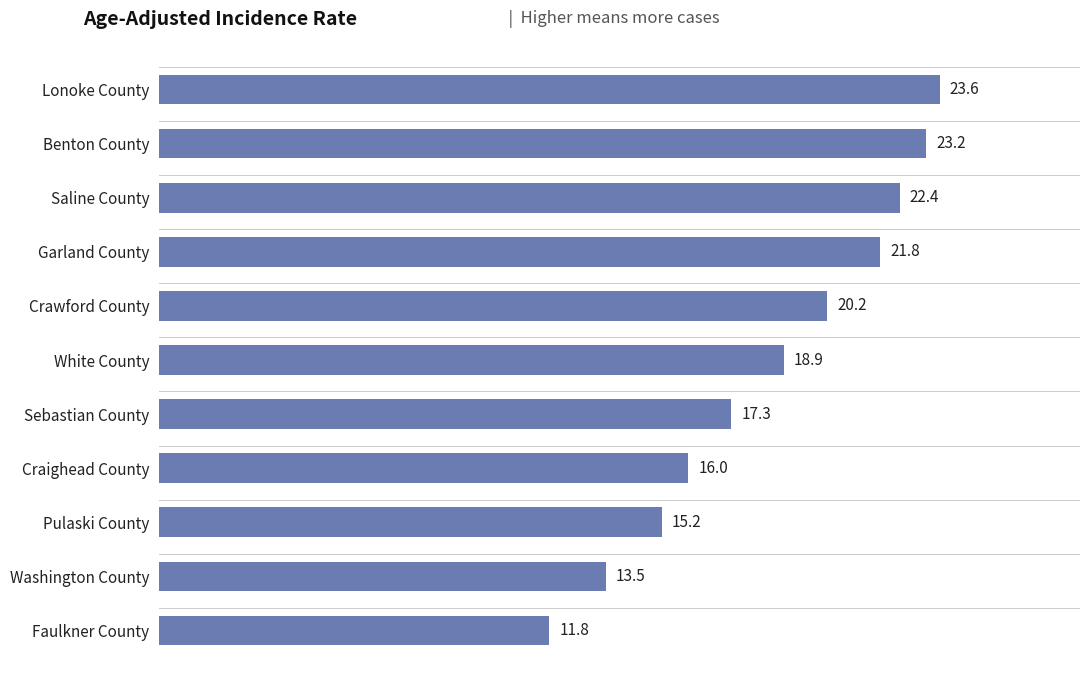

How many bars are there in total?

11